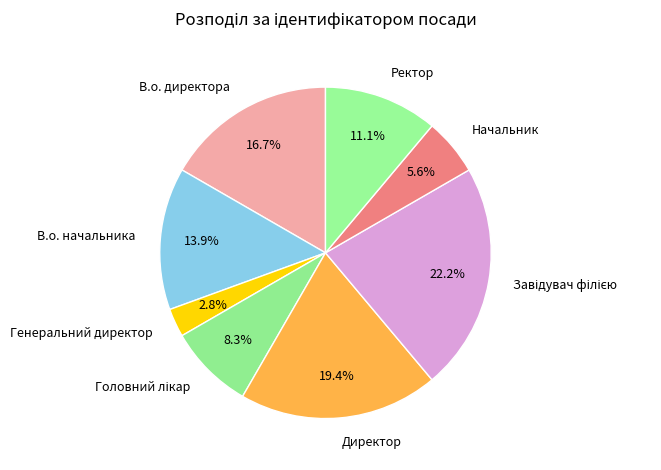

What percentage is NOT represented by В.о. директора?

83.3%